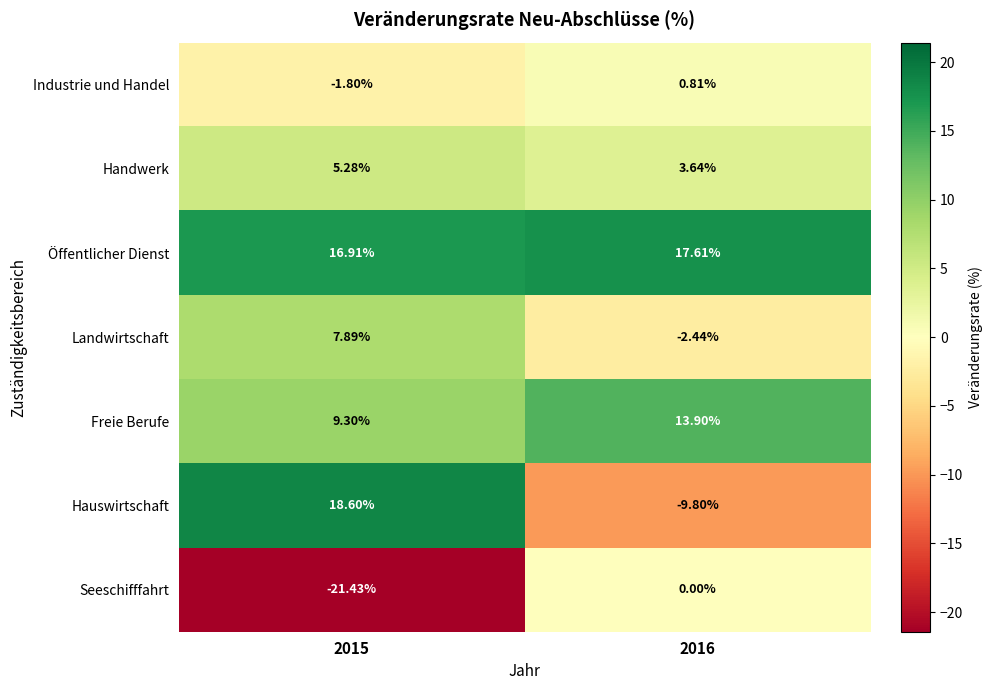

How many values in Hauswirtschaft are above zero?

1